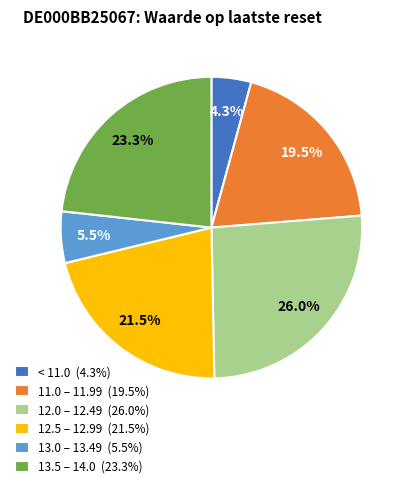

Count the number of slices in the pie.

6